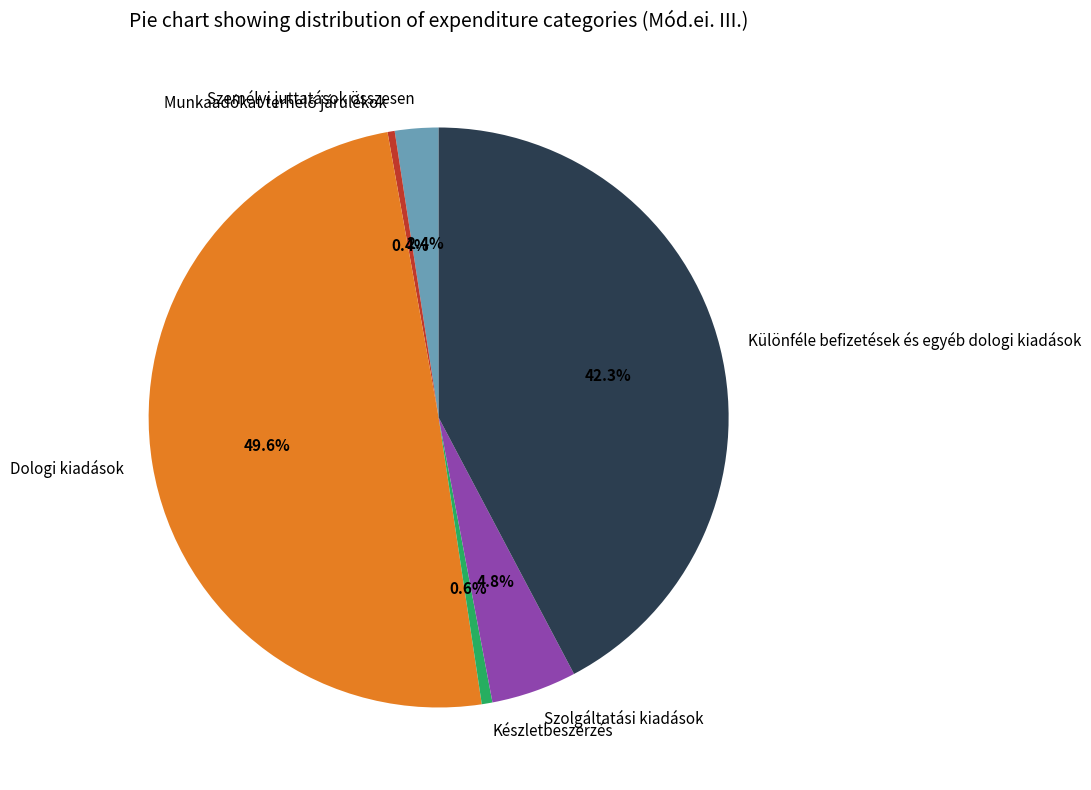

Which category has the biggest portion of the pie?

Dologi kiadások